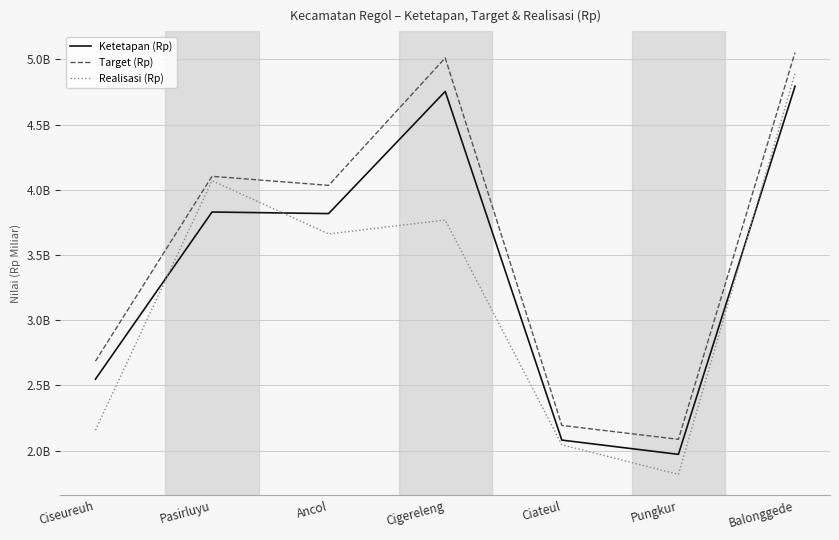

At how many categories does at least one series exceed 3683763921?

4